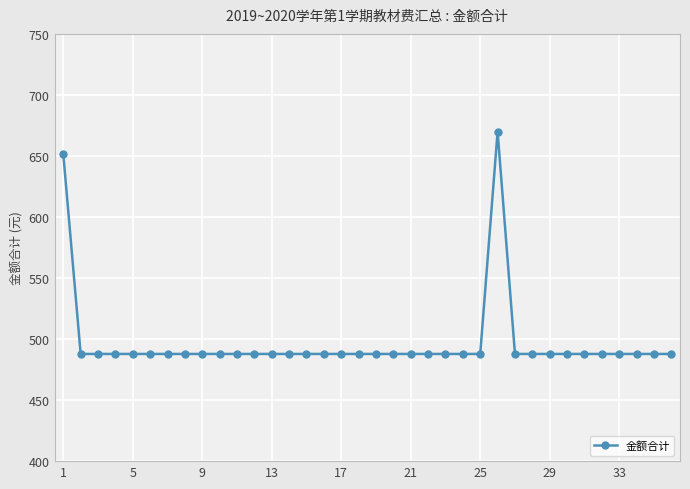

What is the greatest value displayed?

670.0